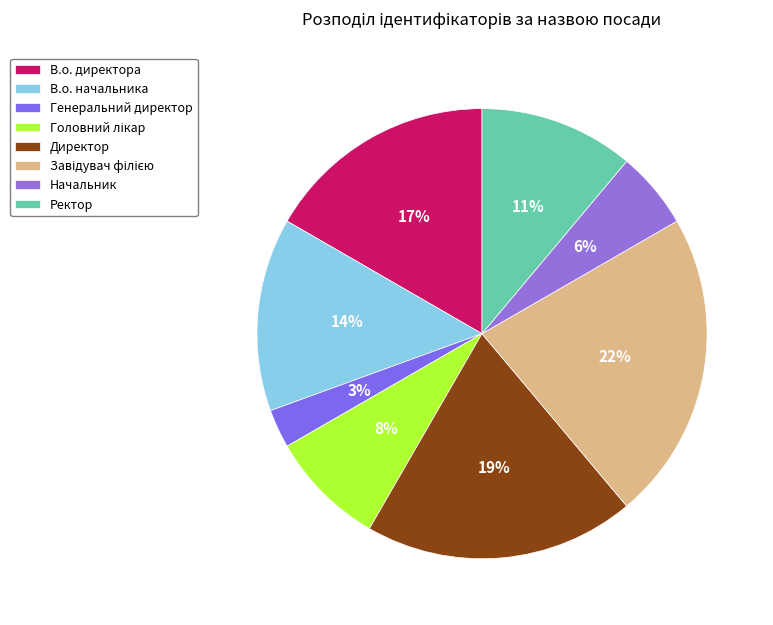

To the nearest percent, what portion does Завідувач філією represent?

22%